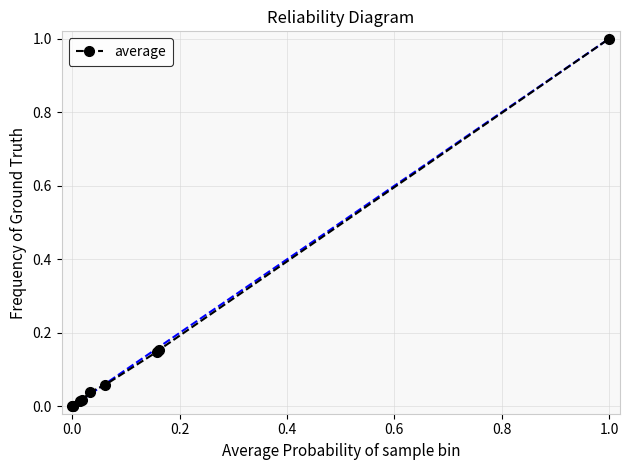

How many data points does each series have?

10